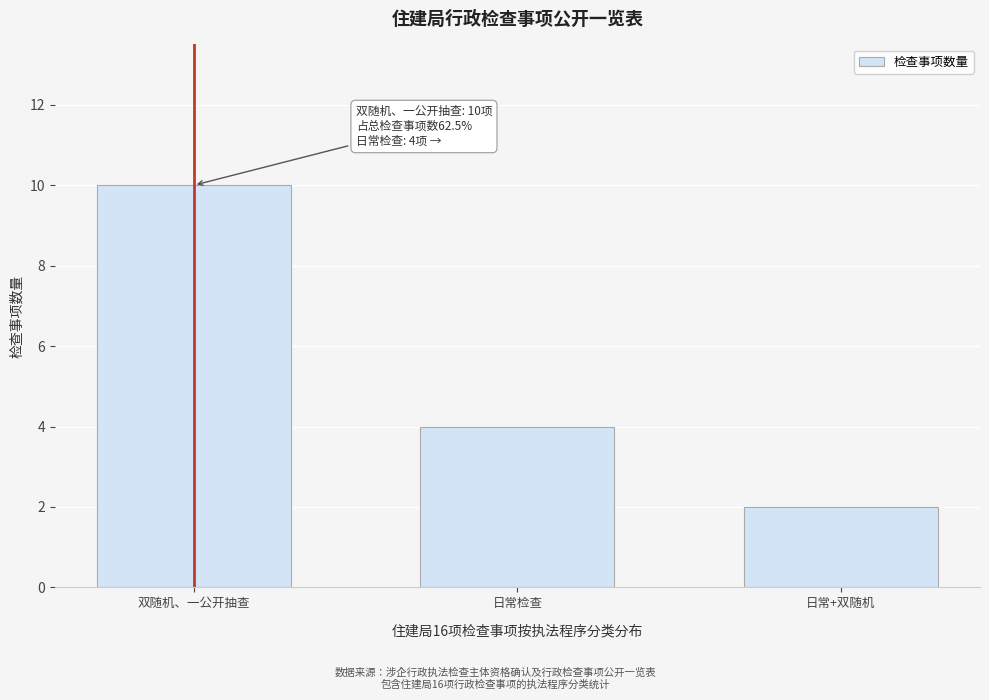

Reading left to right, extract all data points from this chart.

10	4	2